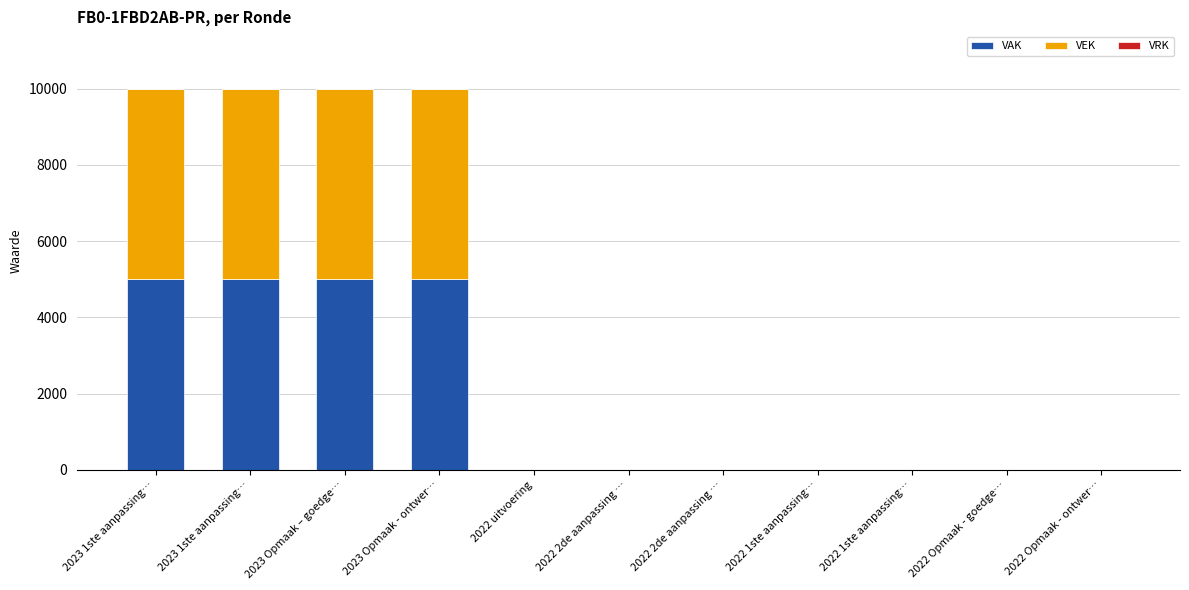

How many values in the VAK series exceed 0?

4